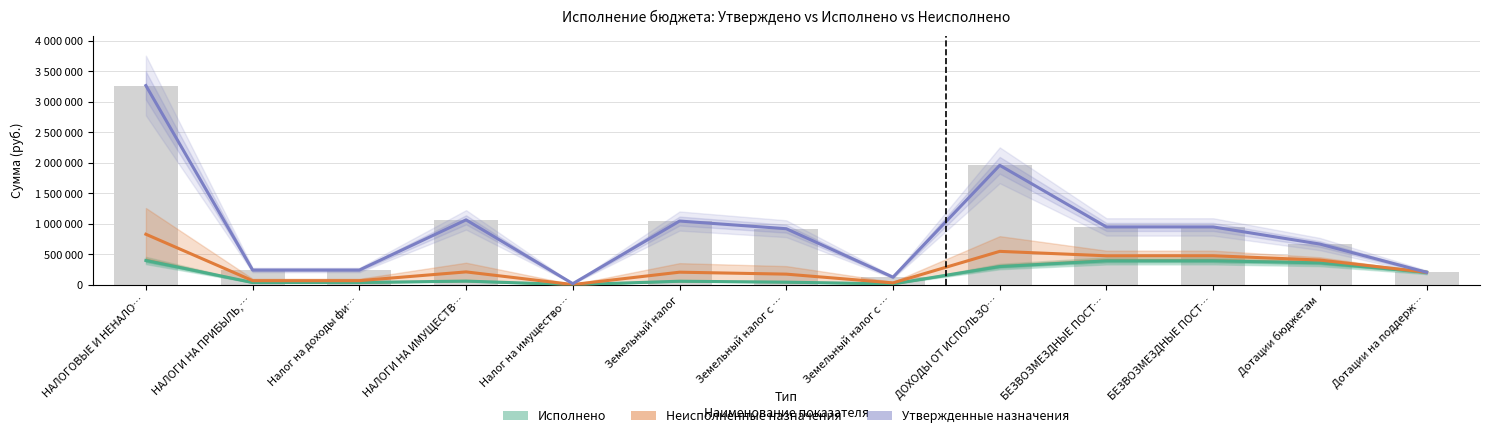

What is the difference between the maximum and minimum values in the Неисполненные назначения series?

824672.2